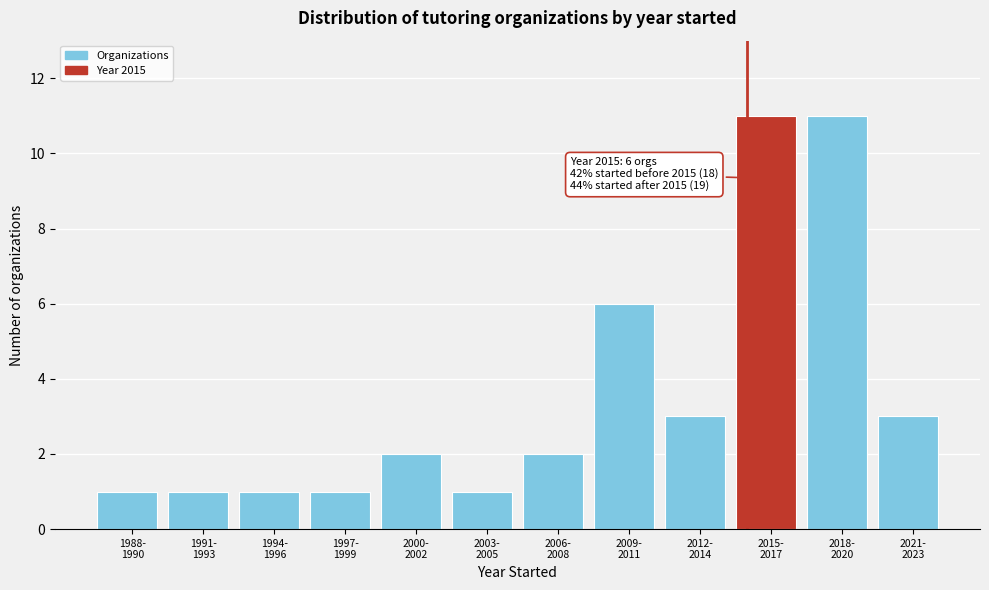

Reading left to right, extract all data points from this chart.

1	1	1	1	2	1	2	6	3	11	11	3